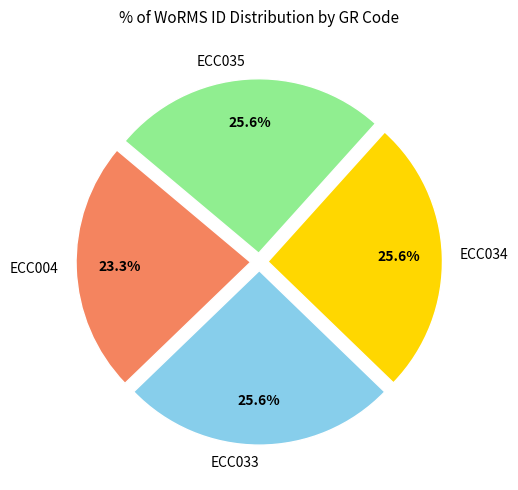

To the nearest percent, what is the difference between the ECC034 and ECC004 slice percentages?

2%